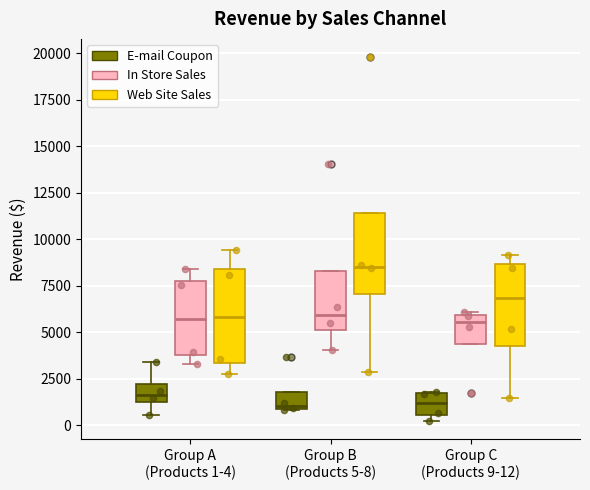

Reading left to right, read every box against the y-axis: the position of its median line, the range the box covers, and the ends of its whiskers. The values are not printed on the chart, so give them approximately, as read against the axis.

Group A (Products 1-4) (E-mail Coupon): median 1500, box 1000 to 2000, whiskers 500 to 3500
Group A (Products 1-4) (In Store Sales): median 5500, box 4000 to 7500, whiskers 3500 to 8500
Group A (Products 1-4) (Web Site Sales): median 6000, box 3500 to 8500, whiskers 2500 to 9500
Group B (Products 5-8) (E-mail Coupon): median 1000 (just above the box's lower edge), box 1000 to 2000, whiskers 1000 to 2000
Group B (Products 5-8) (In Store Sales): median 6000, box 5000 to 8500, whiskers 4000 to 8500
Group B (Products 5-8) (Web Site Sales): median 8500, box 7000 to 11500, whiskers 3000 to 11500
Group C (Products 9-12) (E-mail Coupon): median 1000, box 500 to 1500, whiskers 0 to 2000
Group C (Products 9-12) (In Store Sales): median 5500, box 4500 to 6000, whiskers 4500 to 6000 (just above the box's upper edge)
Group C (Products 9-12) (Web Site Sales): median 7000, box 4000 to 8500, whiskers 1500 to 9000